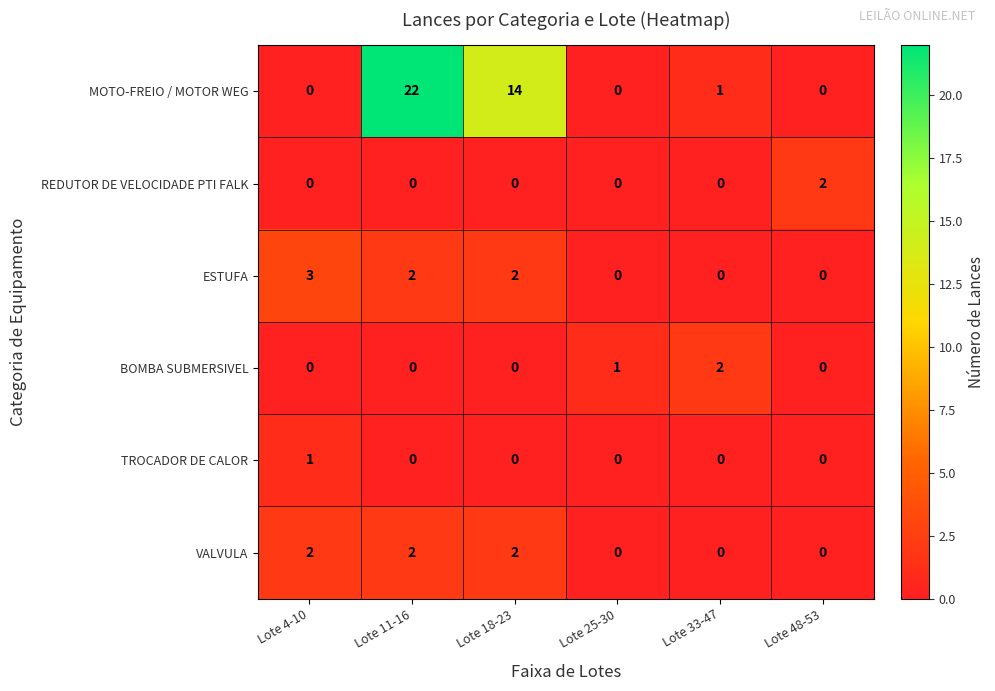

What is the difference between the second highest and minimum values in the MOTO-FREIO / MOTOR WEG series?

14